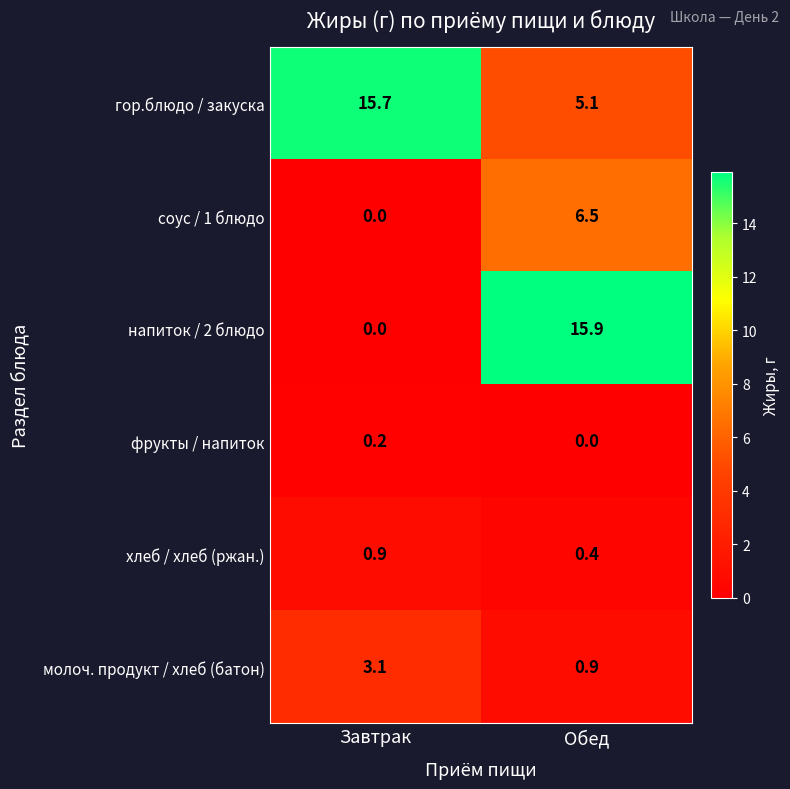

Which series has the largest total across all categories?

гор.блюдо / закуска